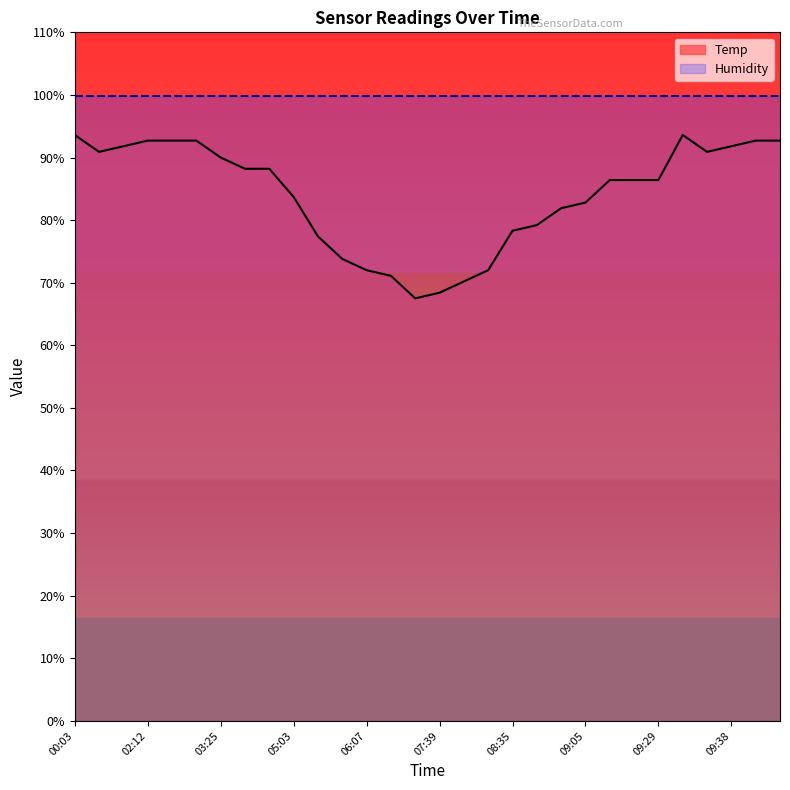

How many lines are shown in the chart?

2